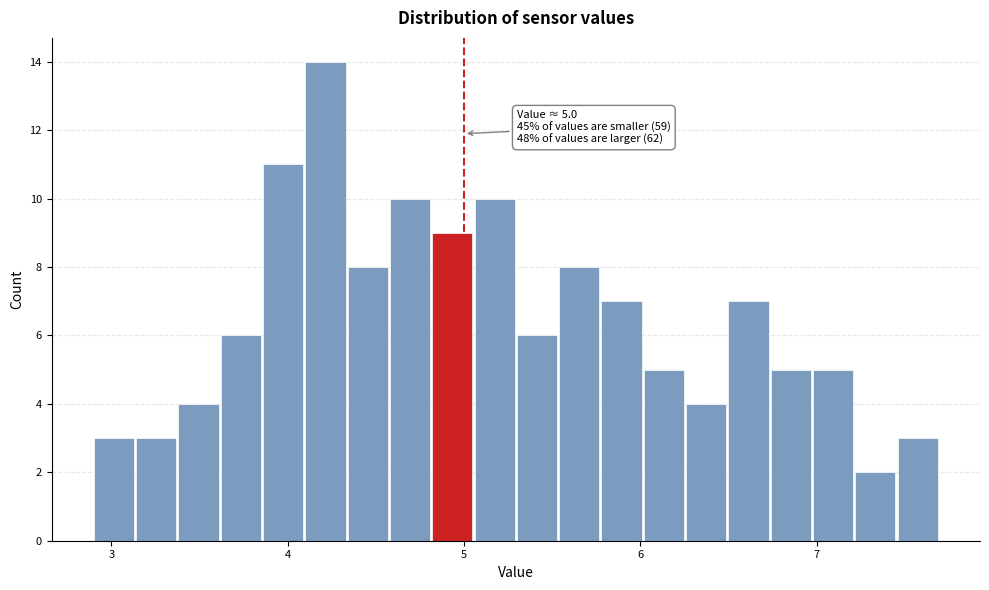

Read against the x-axis, roughly where is the centre of the tallest bar?

4.2